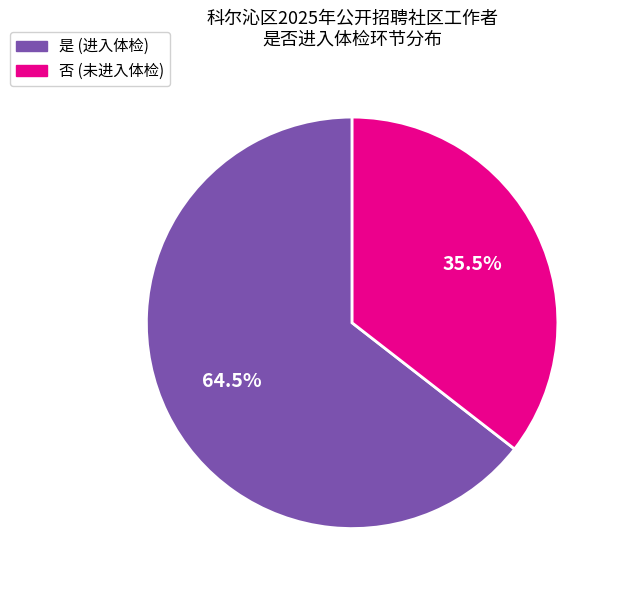

Which slice is the largest?

是